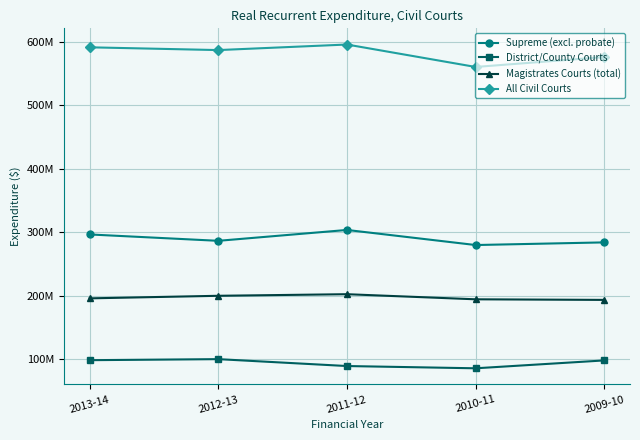

What are all the series names shown in the legend?

Supreme (excl. probate), District/County Courts, Magistrates Courts (total), All Civil Courts